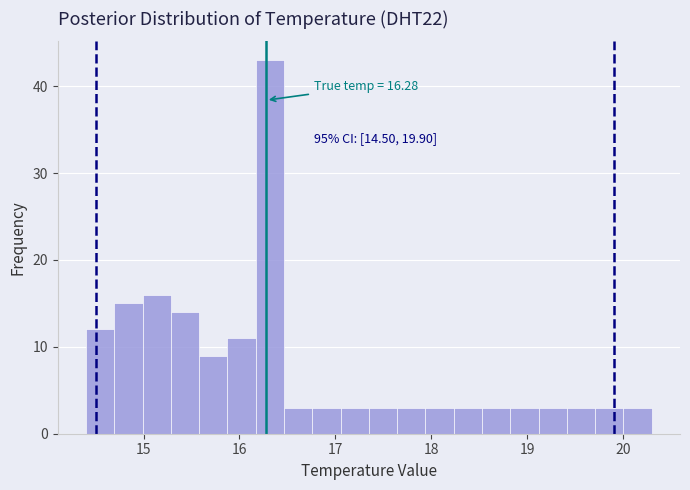

Around what value on the x-axis is the tallest bar? Give the approximate position of its centre, as read against the axis.

16.3